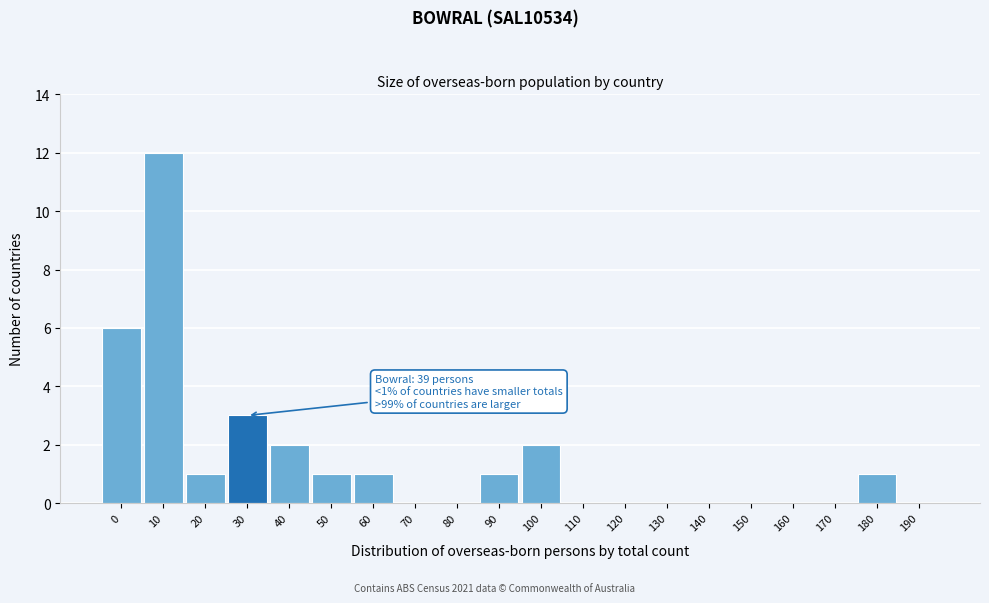

Reading right to left, extract all data points from this chart.

190=0	180=1	170=0	160=0	150=0	140=0	130=0	120=0	110=0	100=2	90=1	80=0	70=0	60=1	50=1	40=2	30=3	20=1	10=12	0=6